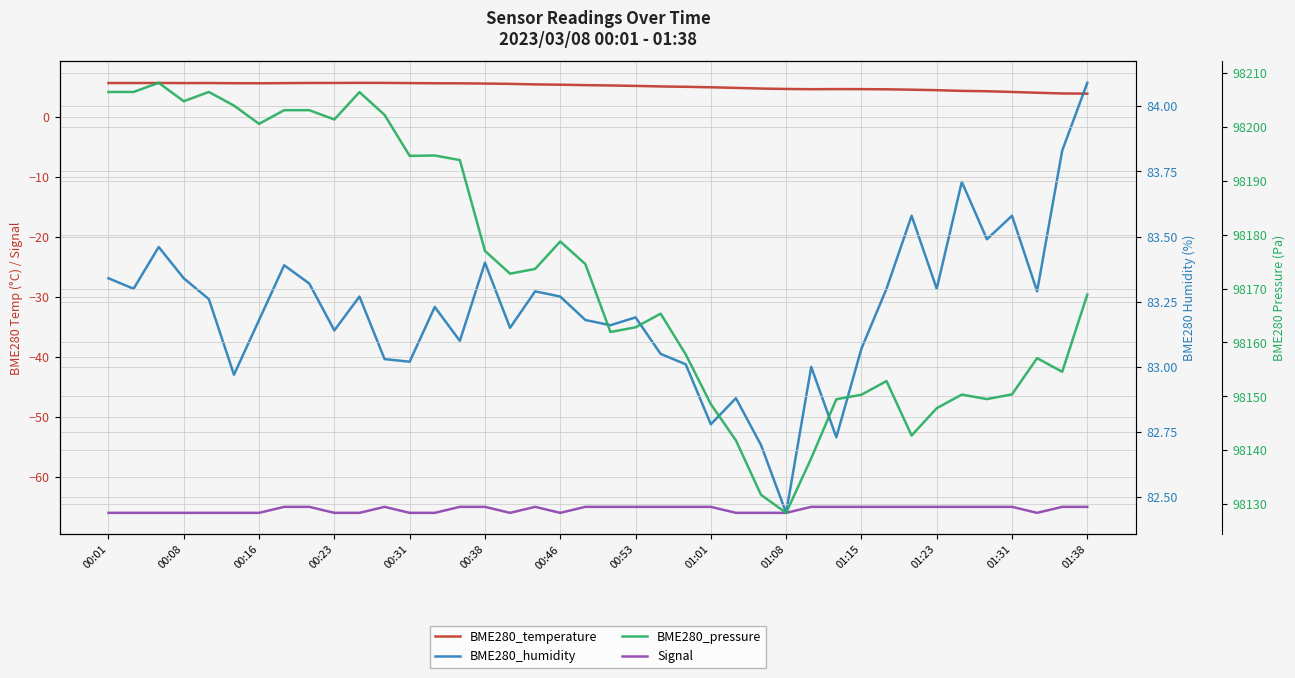

In BME280_humidity, how many points are higher than both neighbors (excluding endpoints)?

12